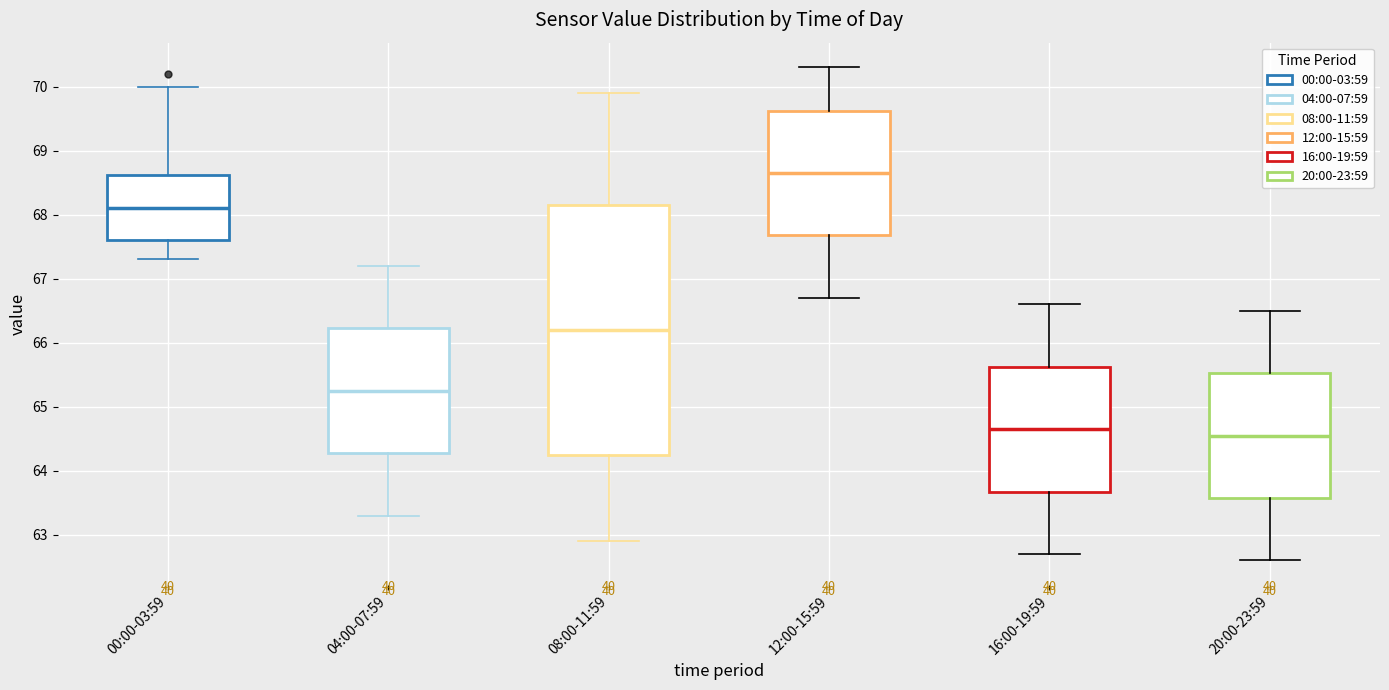

Which box has the highest median line?

12:00-15:59